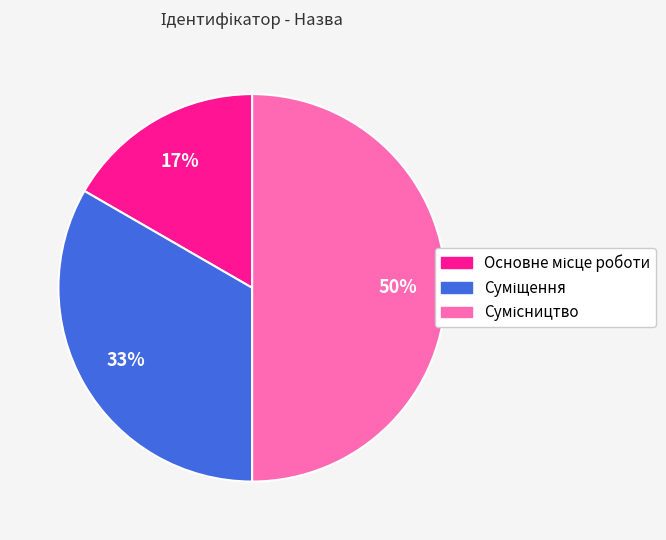

To the nearest percent, what is the average slice percentage?

33%